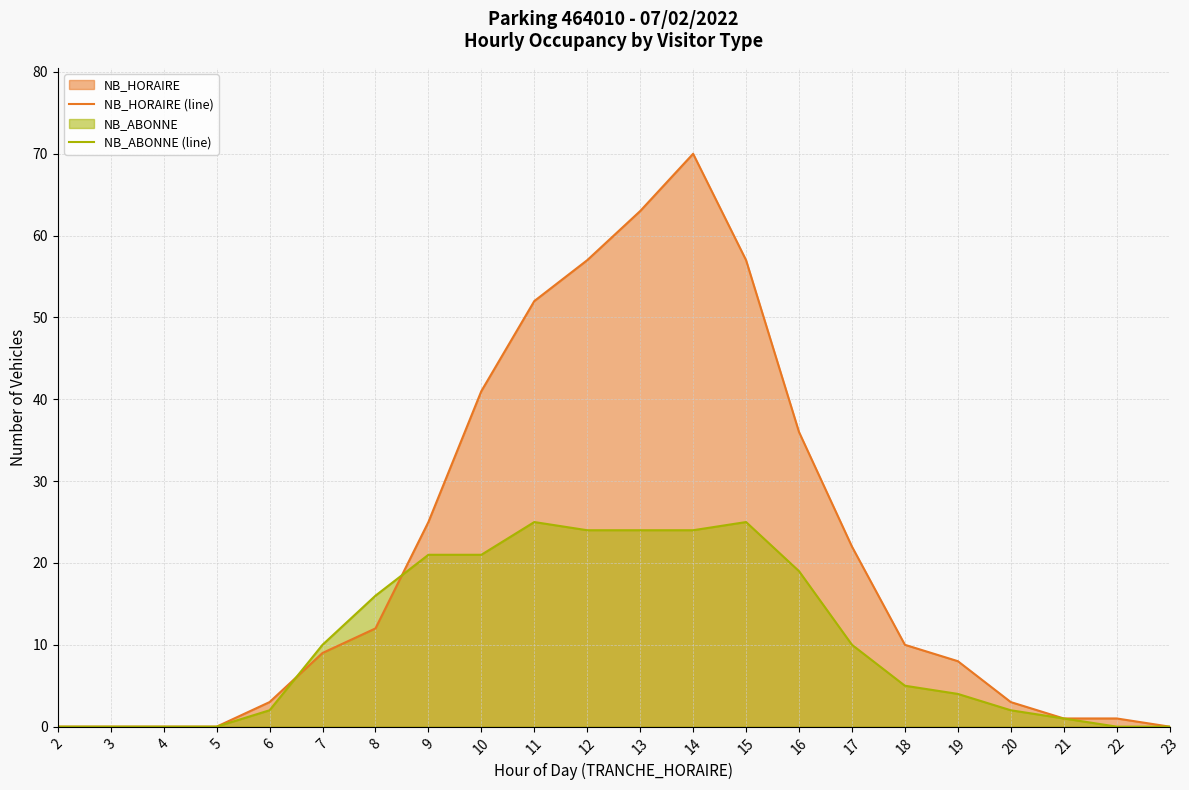

What is the total value across all series at 12?

81